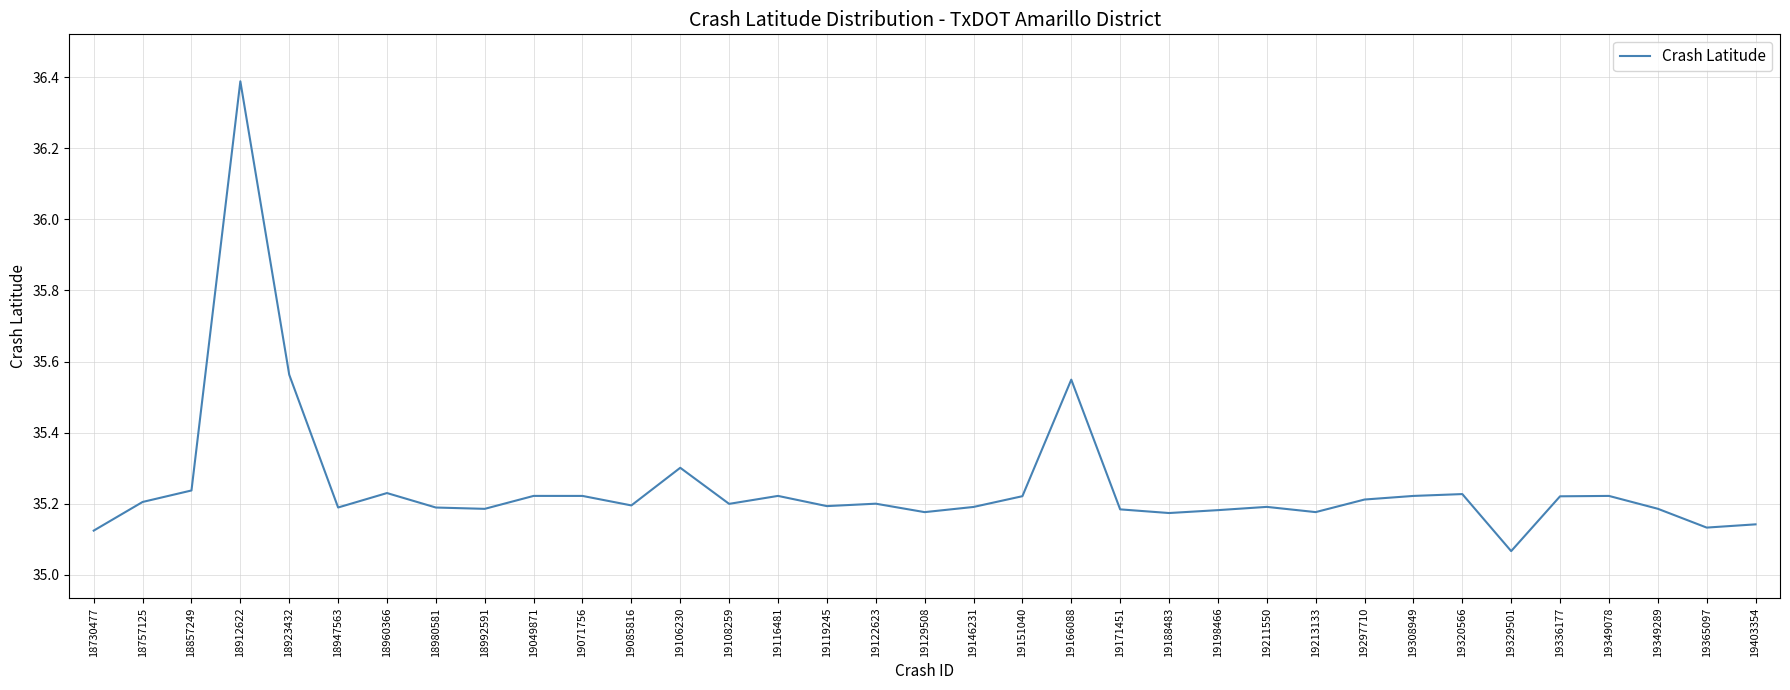

True or false: there are more than 0 points higher than both neighbors.

True